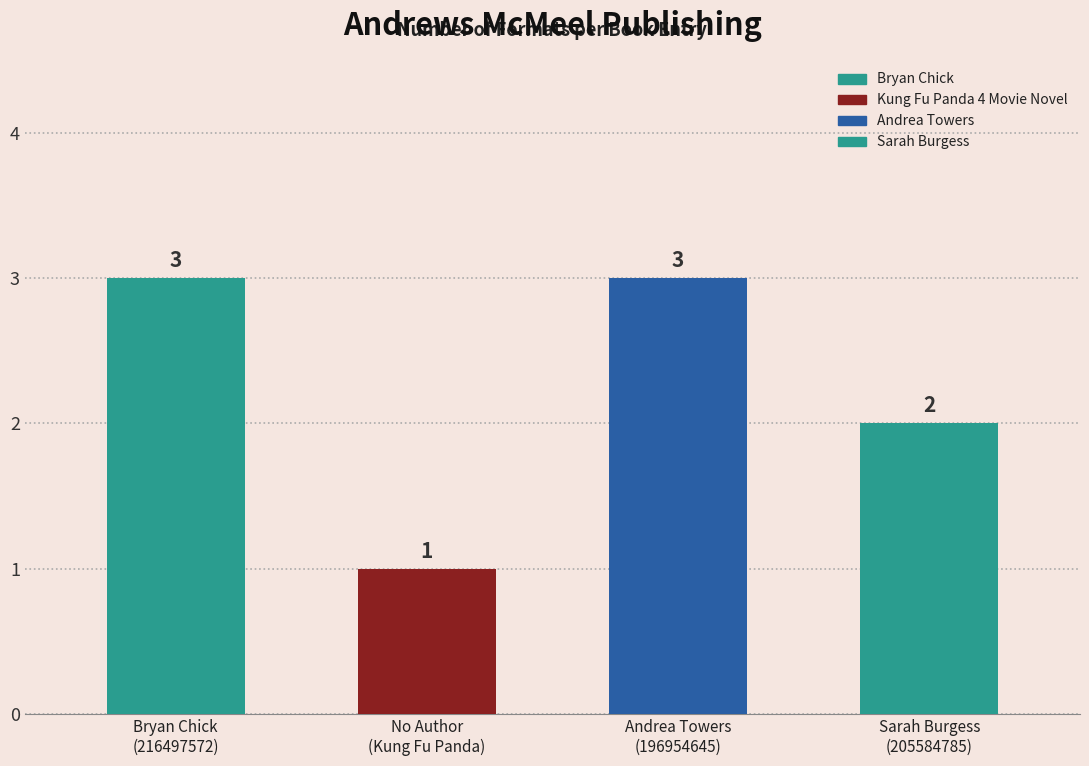

Which label corresponds to the largest value in the chart?

Bryan Chick